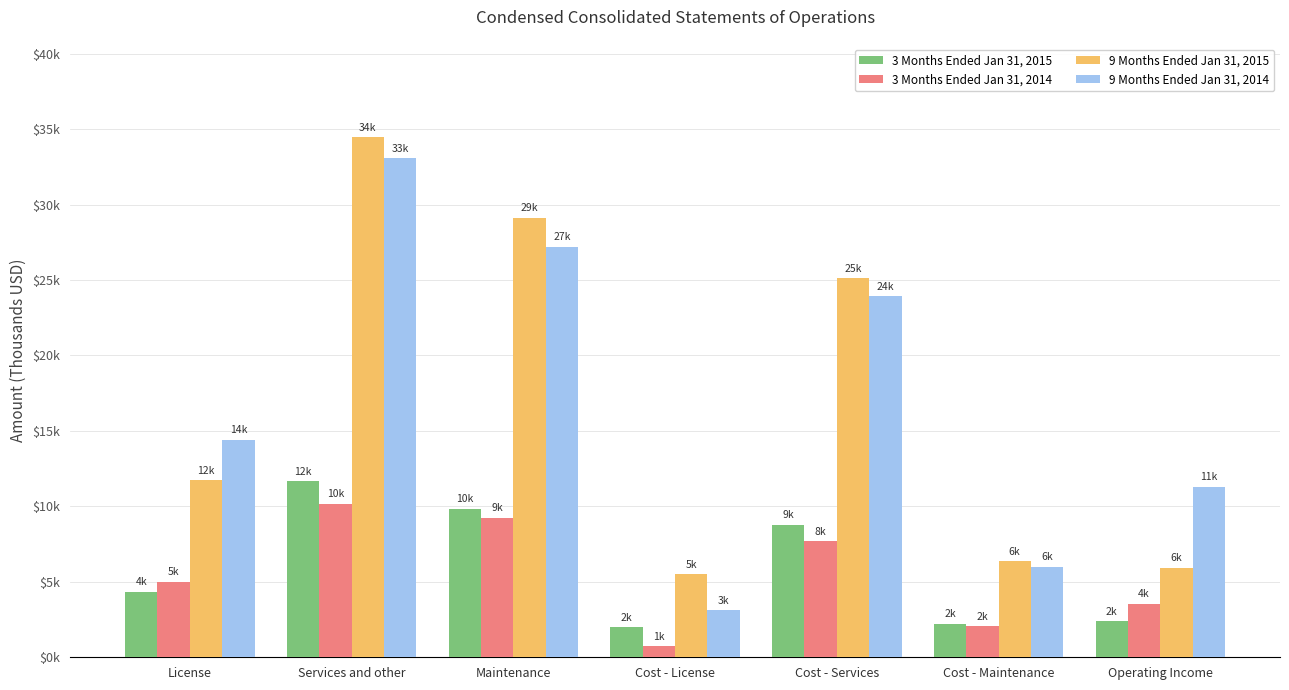

What position from the left is Cost - License?

4